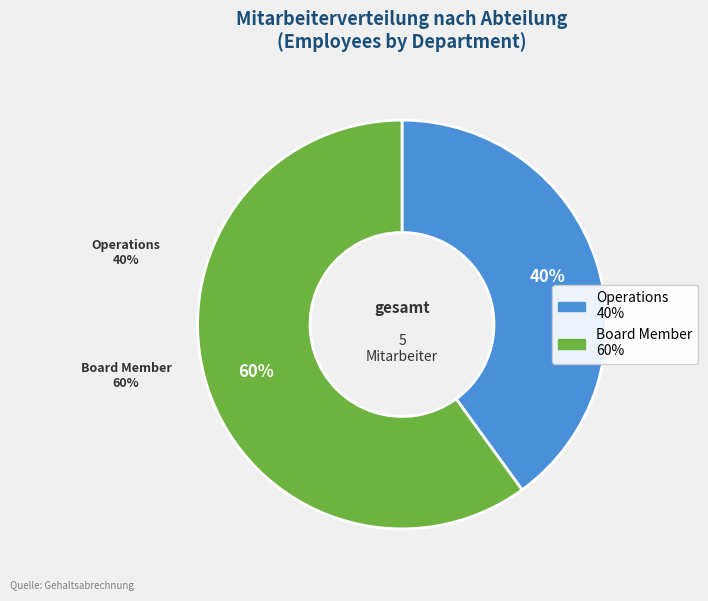

Rank the categories by value from lowest to highest.

Operations, Board Member